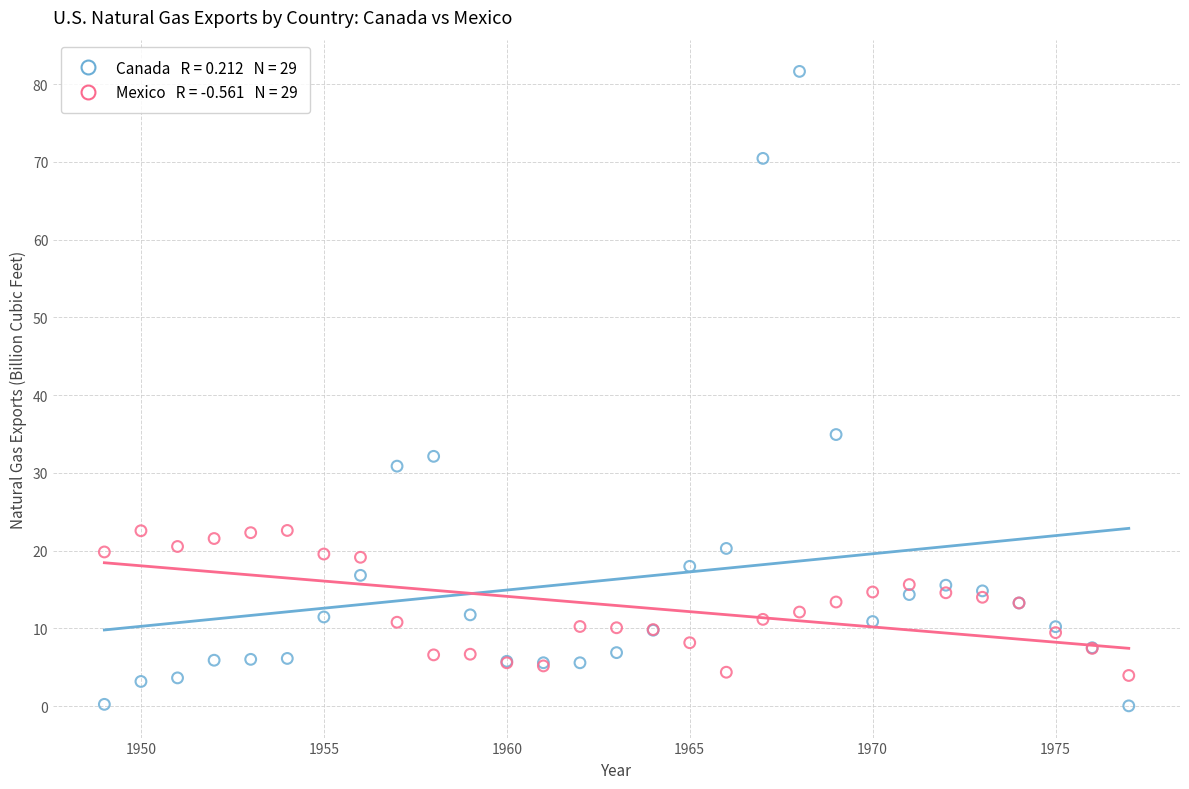

Across all series, what Y value is closest to 40?

34.9